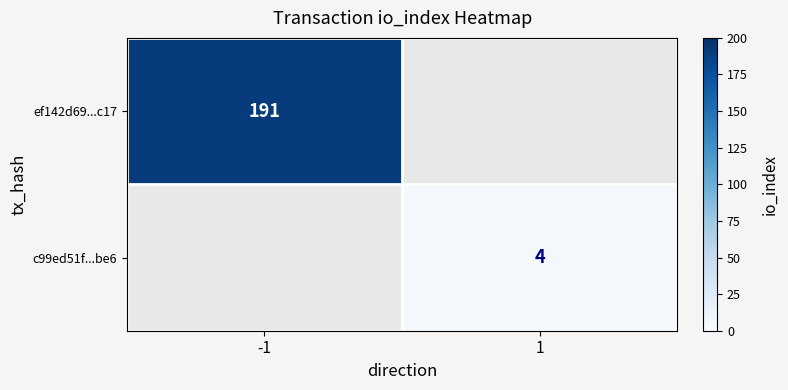

At how many categories does at least one series exceed 120?

1